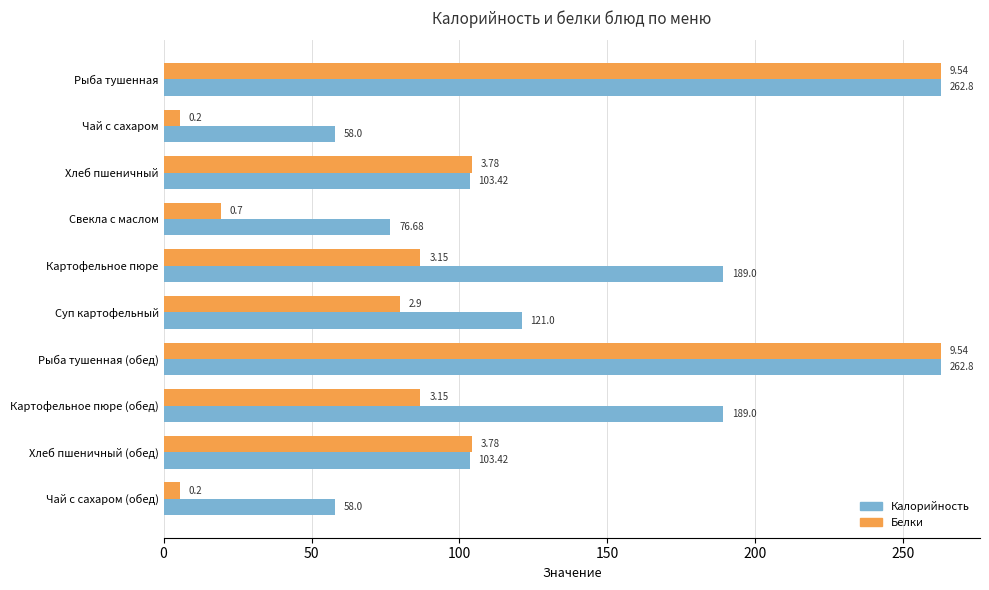

What is the spread (max minus min) of values at Чай с сахаром (обед)?

52.5